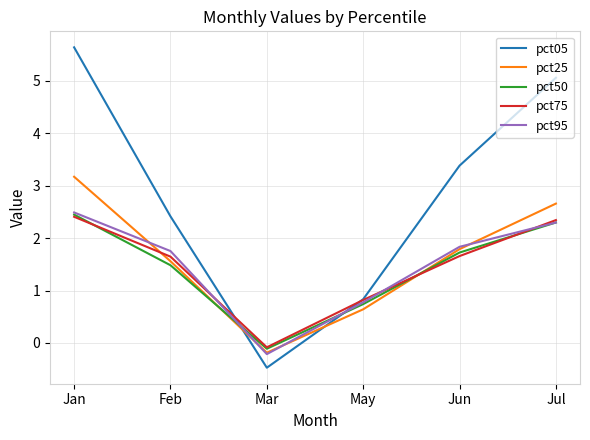

How many values in pct50 are below zero?

1